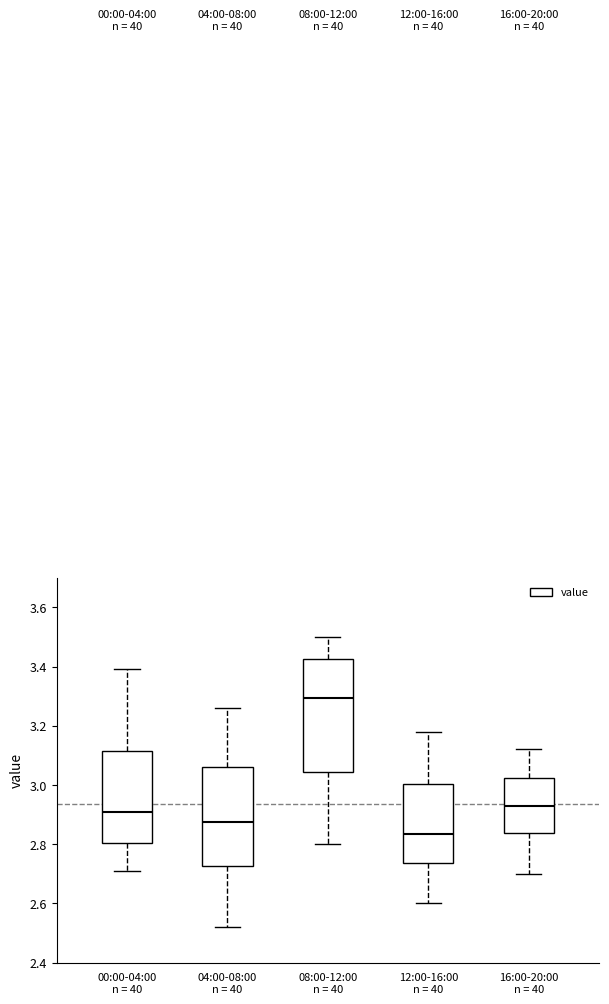

Reading left to right, transcribe this box plot: for each box, give where its median line is, the range the box spans, and where its two whiskers end, as read against the y-axis. The values are not printed on the chart, so give them approximately, as read against the axis.

00:00-04:00 n = 40: median 2.92, box 2.80 to 3.12, whiskers 2.72 to 3.40
04:00-08:00 n = 40: median 2.88, box 2.72 to 3.06, whiskers 2.52 to 3.26
08:00-12:00 n = 40: median 3.30, box 3.04 to 3.42, whiskers 2.80 to 3.50
12:00-16:00 n = 40: median 2.84, box 2.74 to 3.00, whiskers 2.60 to 3.18
16:00-20:00 n = 40: median 2.94, box 2.84 to 3.02, whiskers 2.70 to 3.12